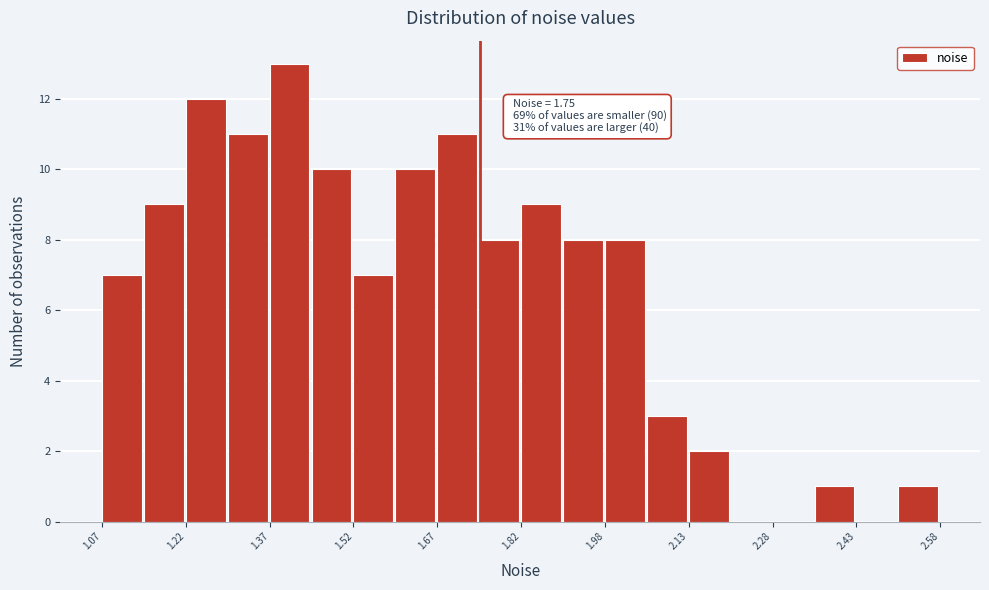

Read against the x-axis, roughly where is the centre of the tallest bar?

1.40